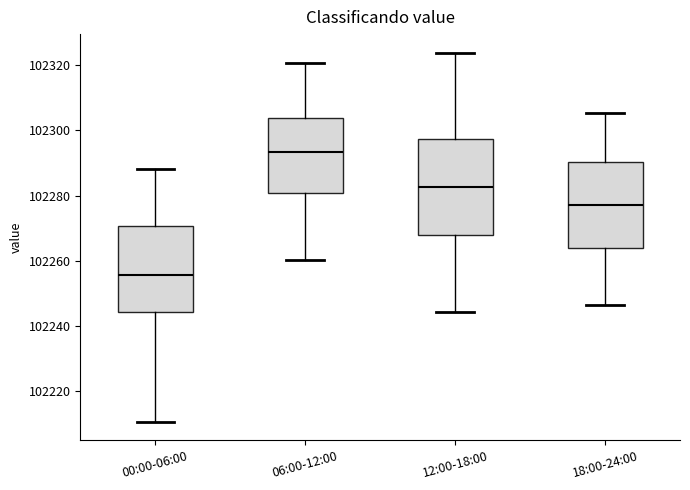

Where does the upper whisker of the box for 12:00-18:00 end on the y-axis? The values are not printed on the chart, so give them approximately, as read against the axis.

102324